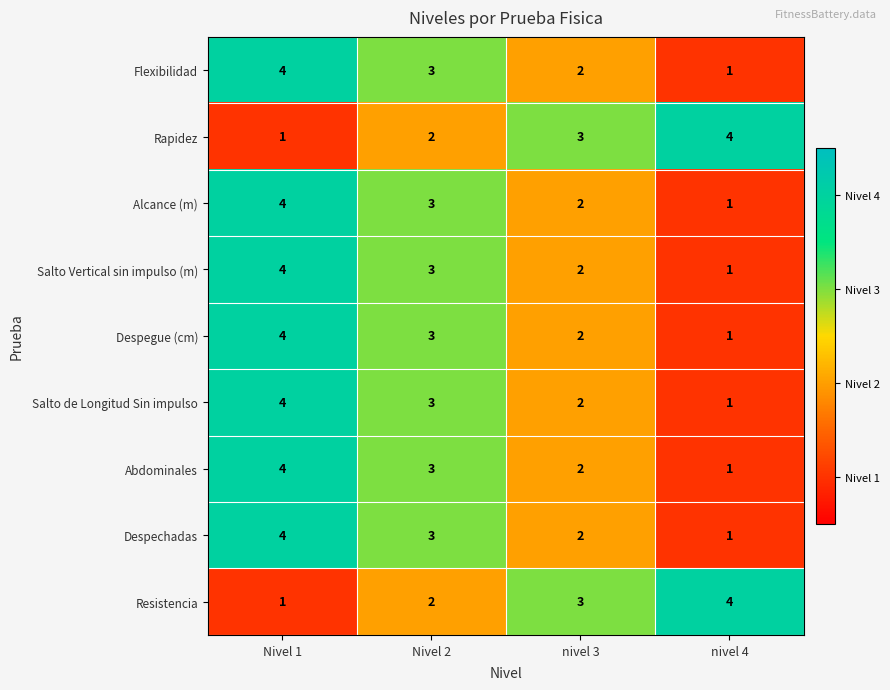

How many data points in Resistencia are less than 3?

2